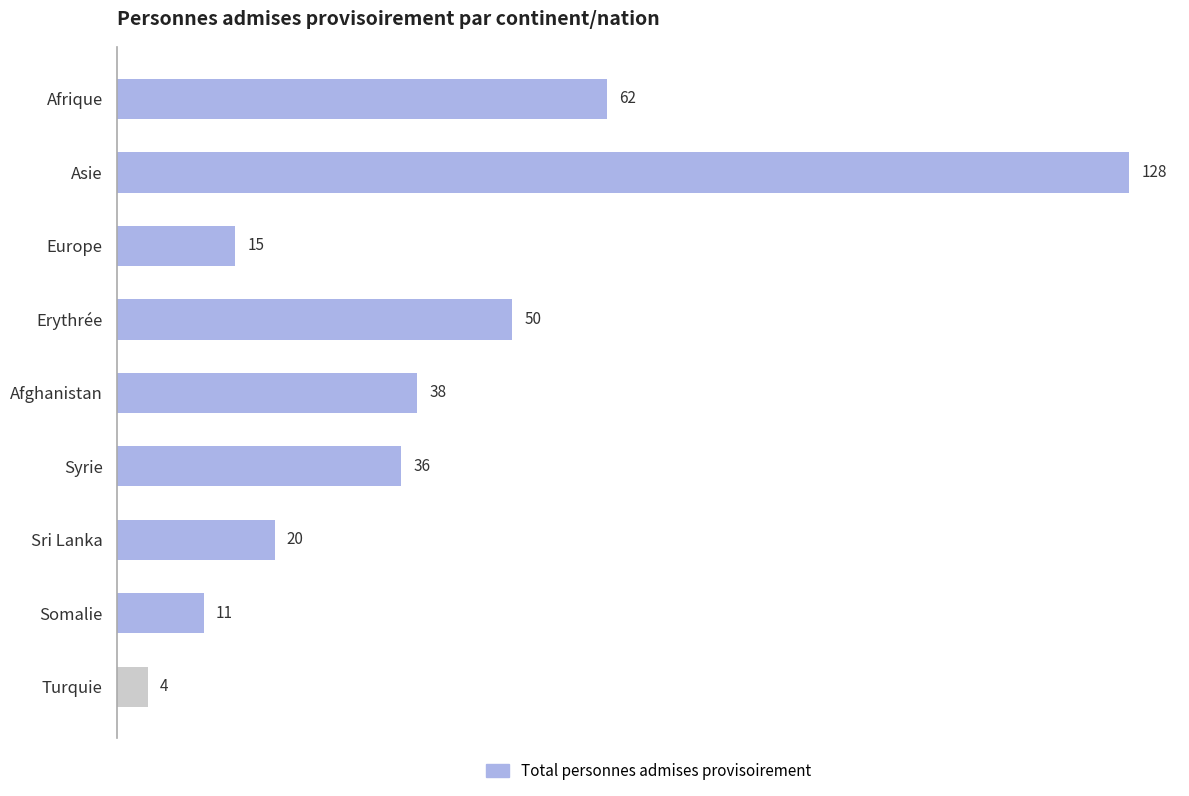

Which category has the lowest value across all series?

Turquie